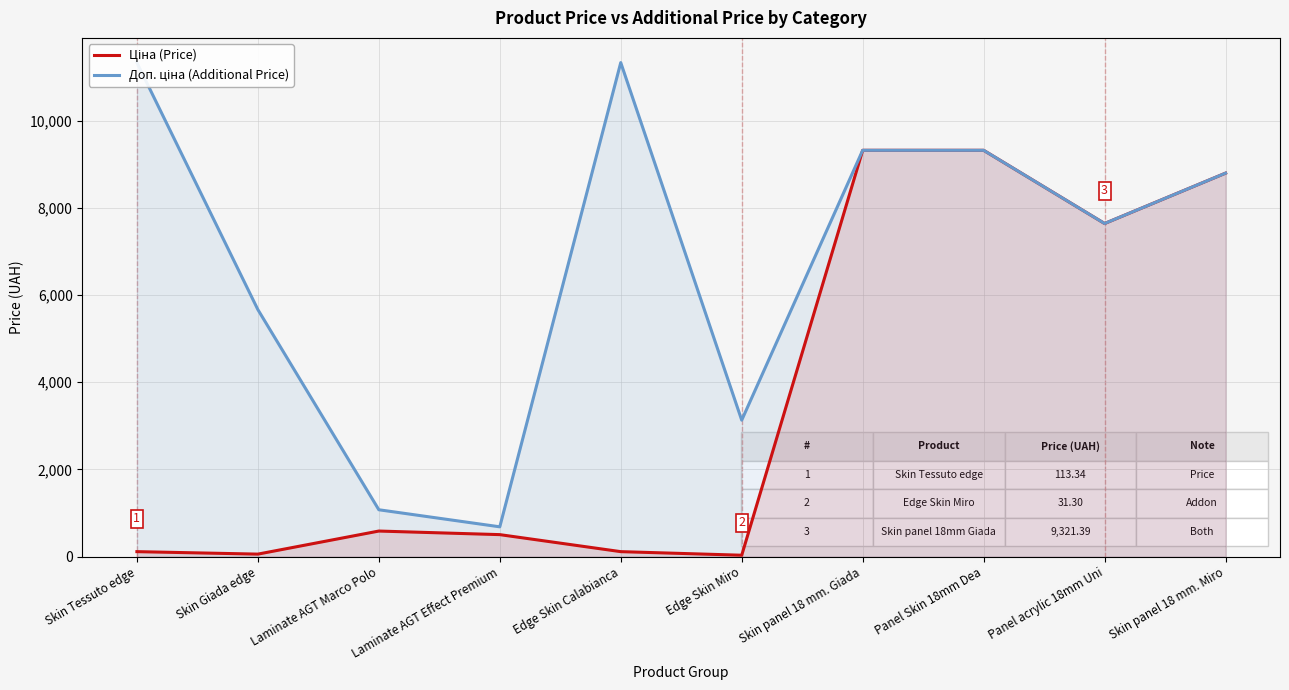

What is the label of the 9th point from the left?

Panel acrylic 18mm Uni